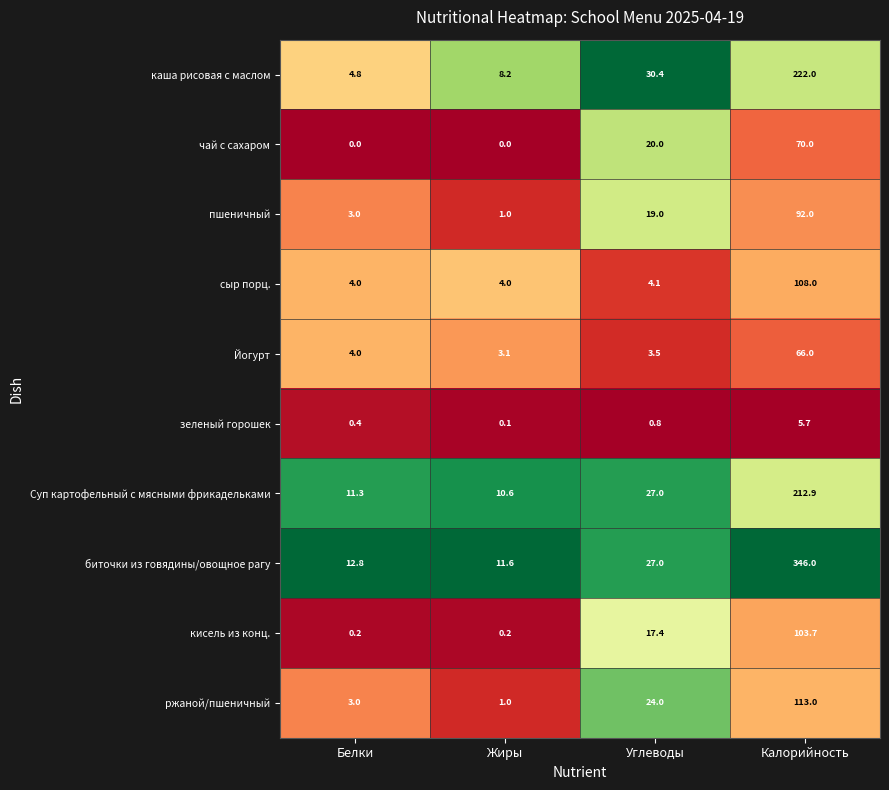

What is the greatest value displayed?

346.0